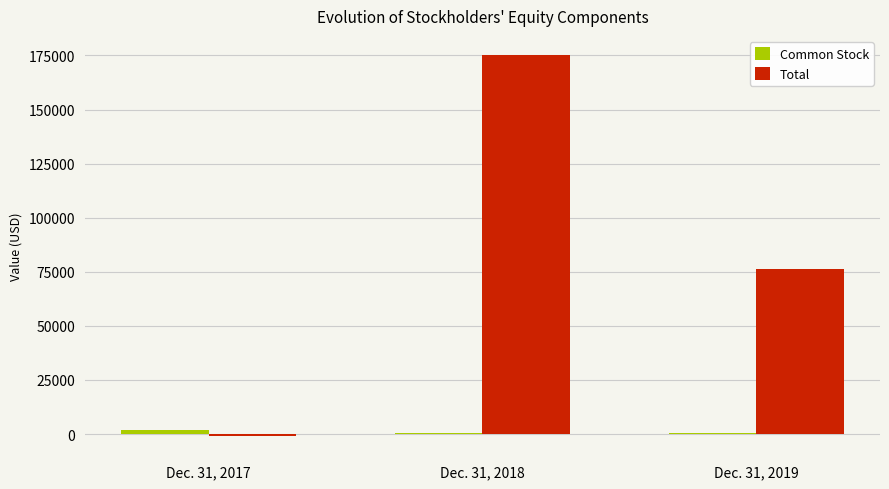

The value of Total at Dec. 31, 2018 is 228329. True or false?

False